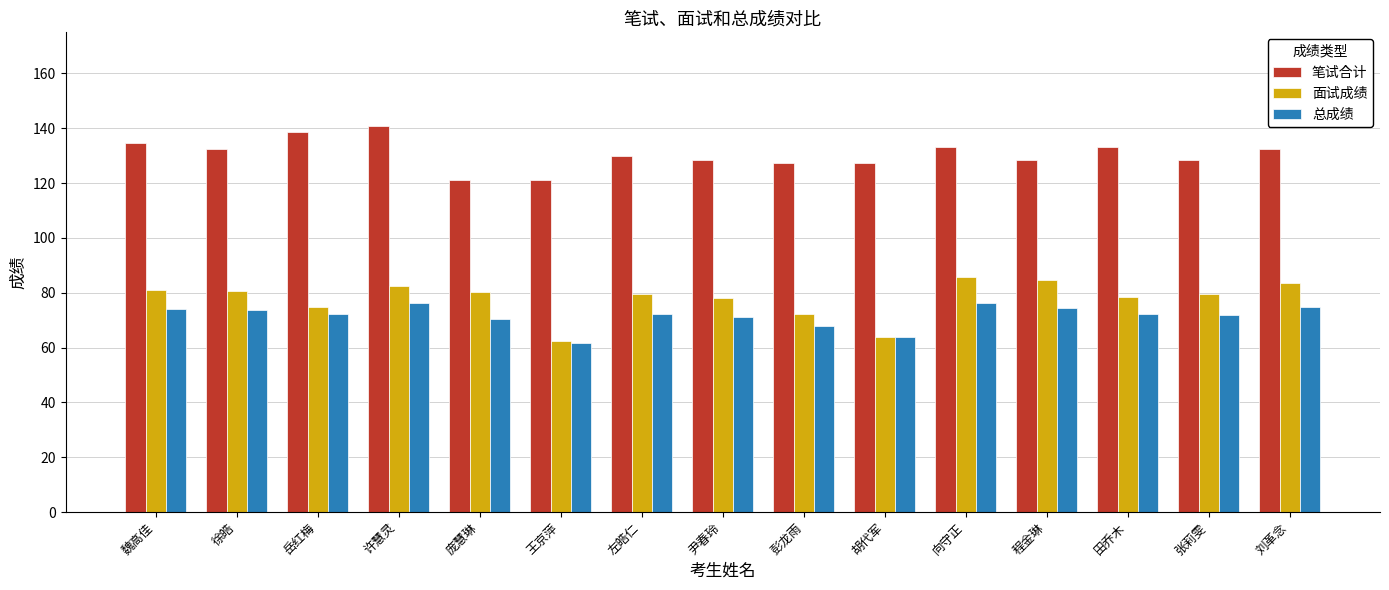

List the series in order of their peak value, lowest first.

总成绩, 面试成绩, 笔试合计